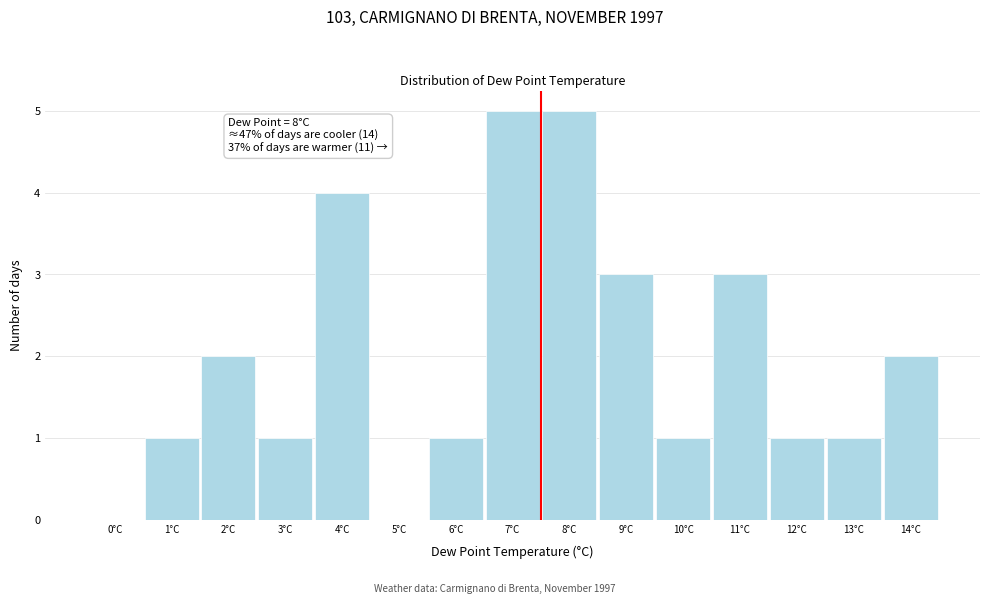

Reading left to right, what are all the values shown in this chart?

0°C=0	1°C=1	2°C=2	3°C=1	4°C=4	5°C=0	6°C=1	7°C=5	8°C=5	9°C=3	10°C=1	11°C=3	12°C=1	13°C=1	14°C=2